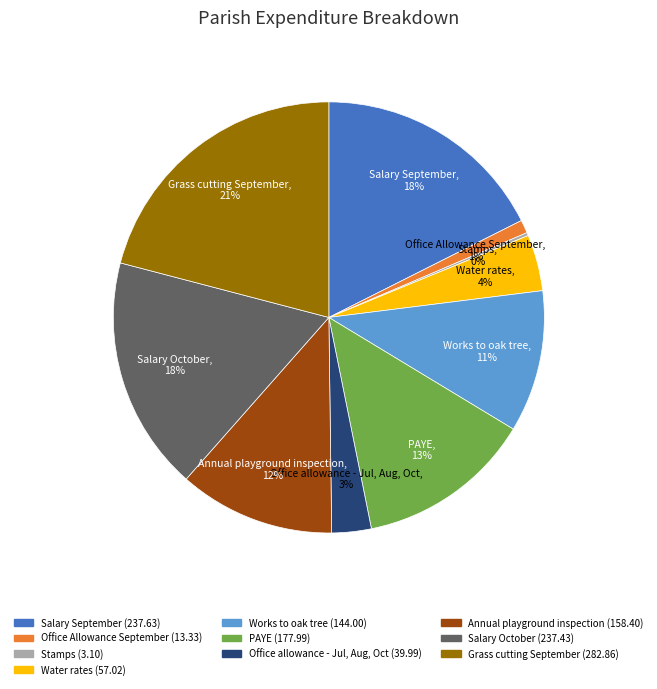

True or false: PAYE accounts for 13% of the total.

True